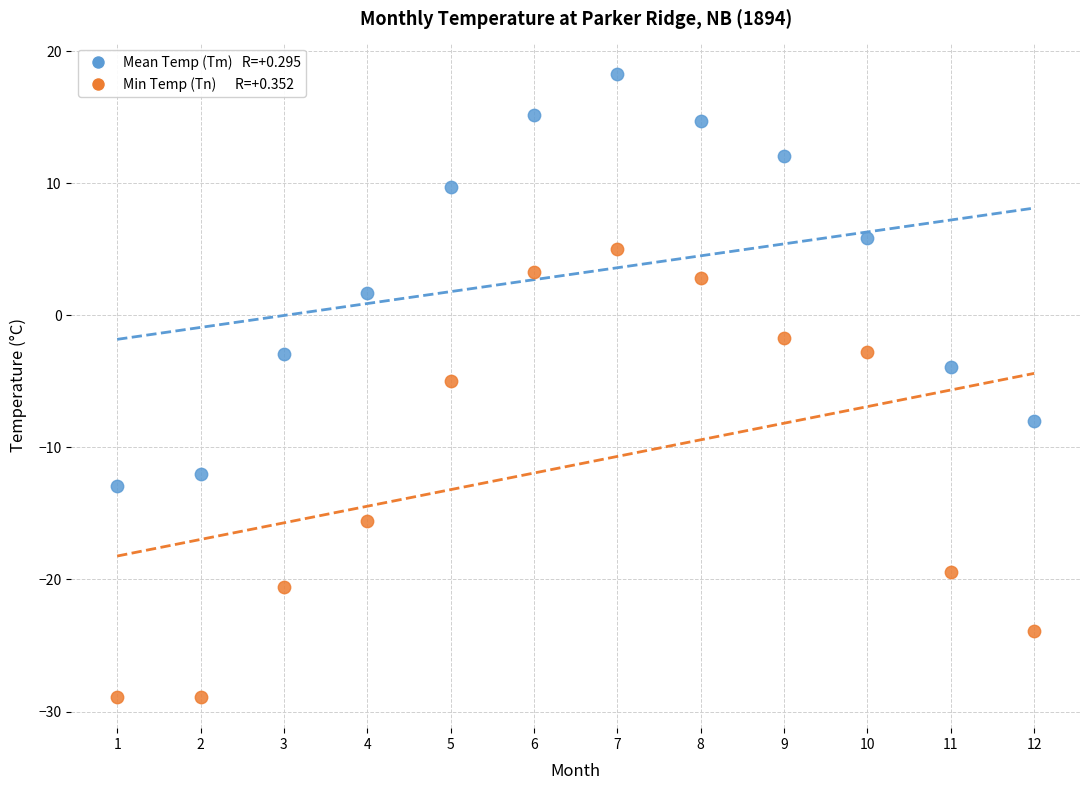

Across all data points, what is the range of Y values (max minus min)?

47.2